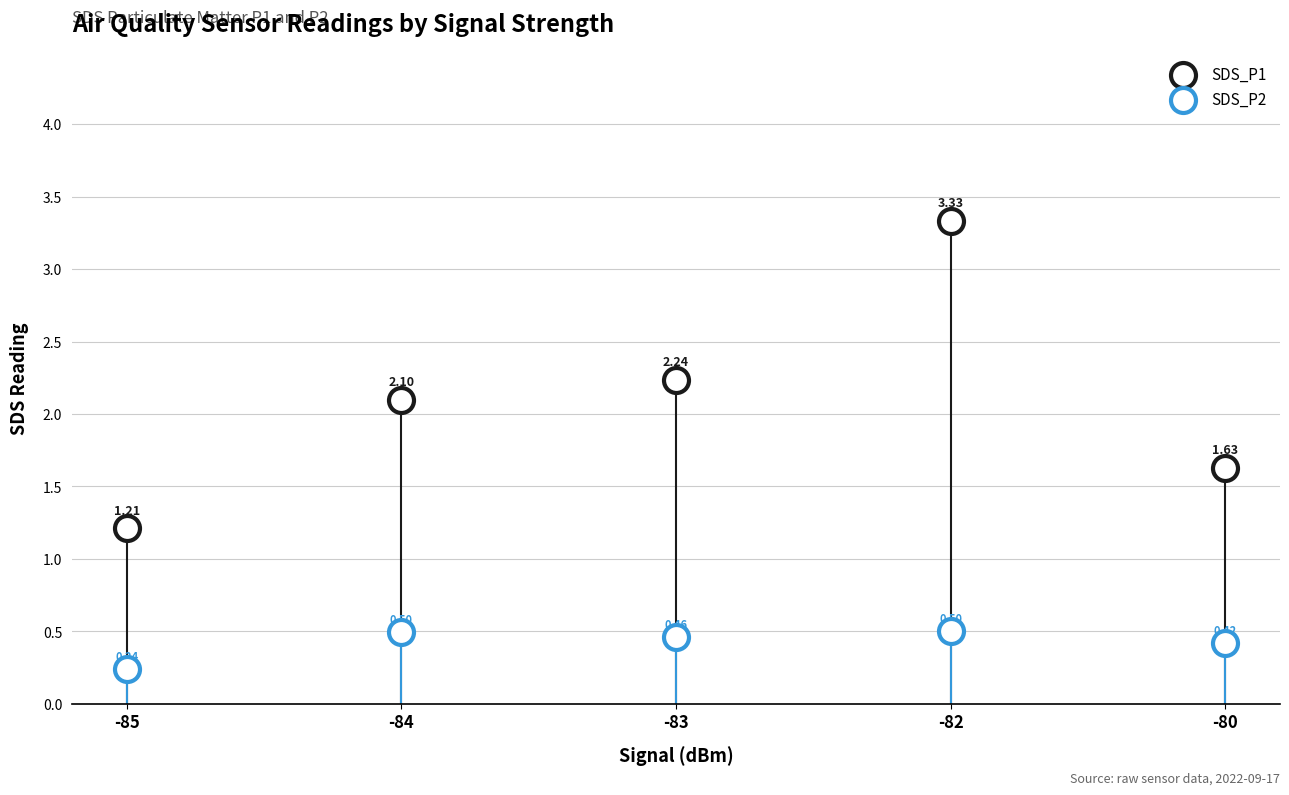

Count the number of points in this scatter plot.

10